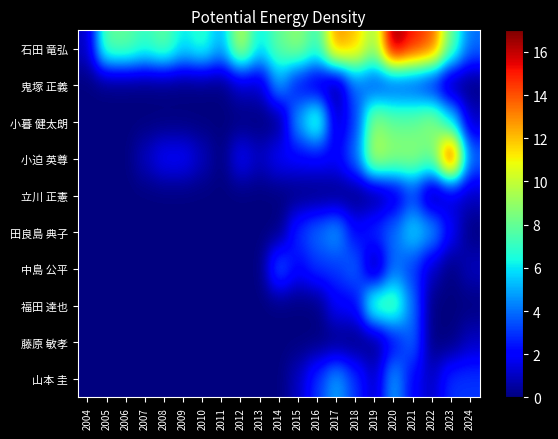

At which category is the sum across all series the highest?

2020